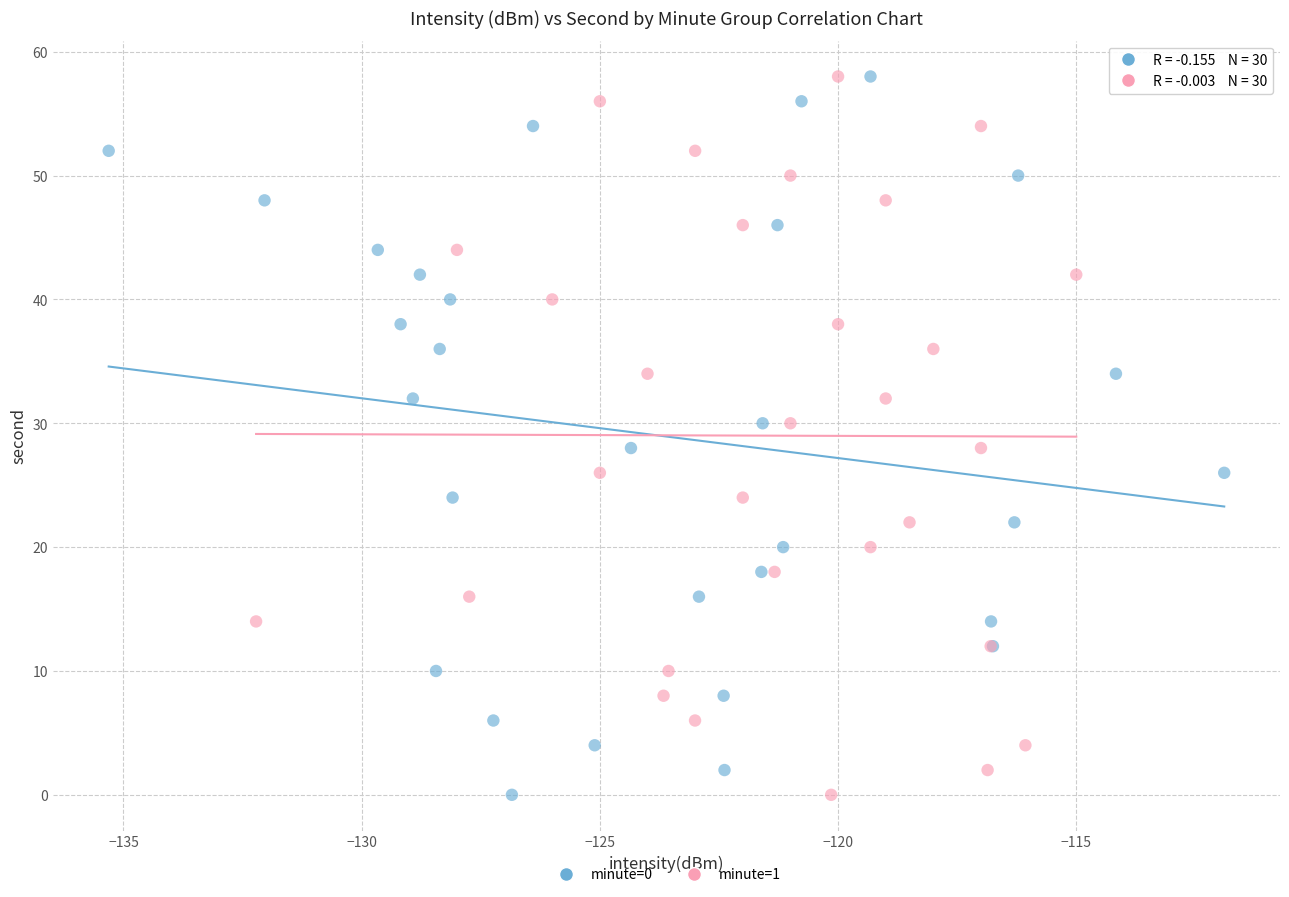

What are all the series names shown in the legend?

minute=0, minute=1